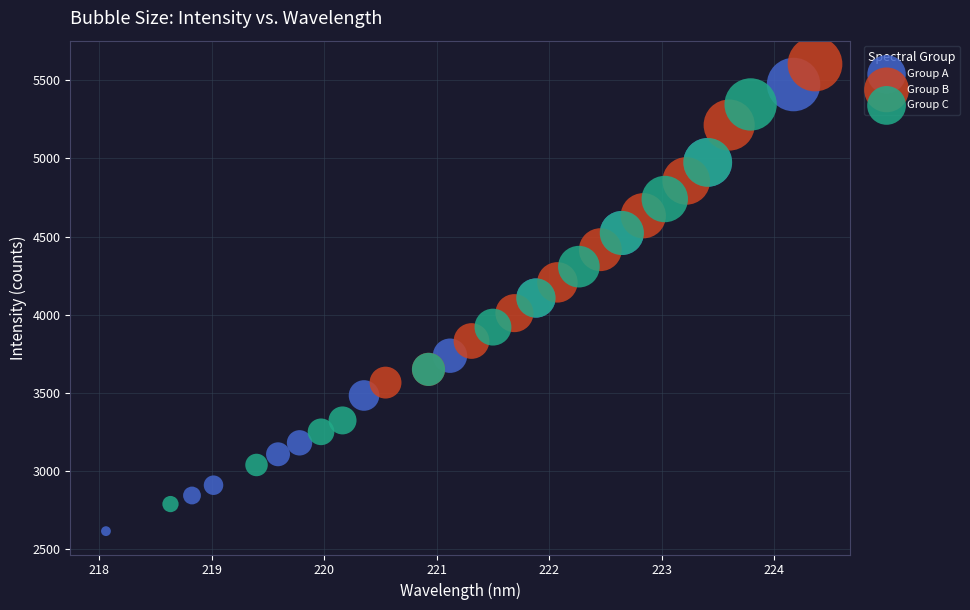

Which series contains the highest Y value?

Group B